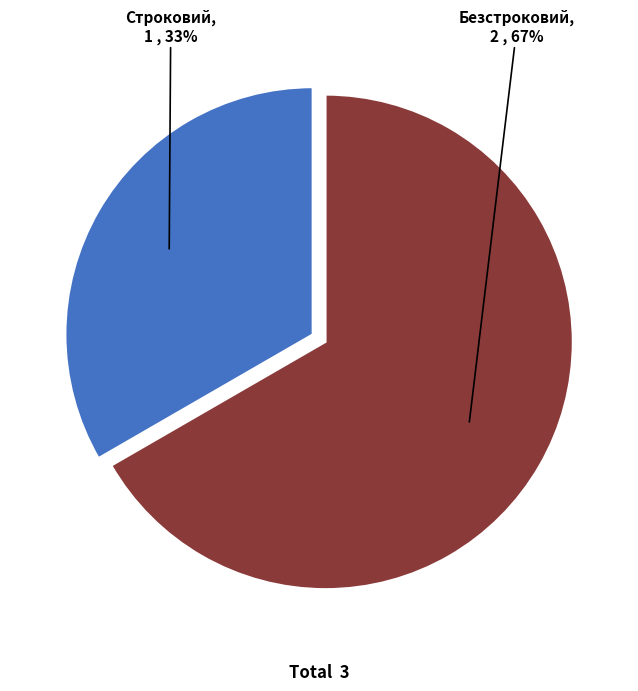

Does Строковий represent more than half of the total?

No